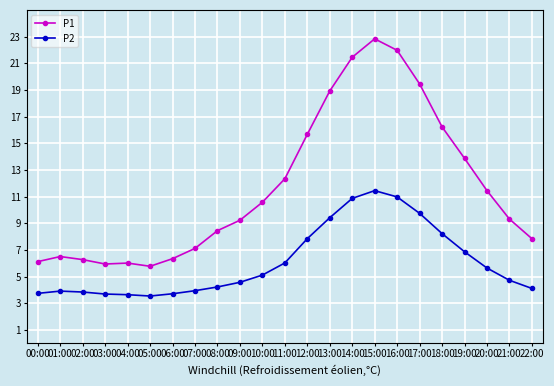

List the series in order of their overall mean, lowest first.

P2, P1